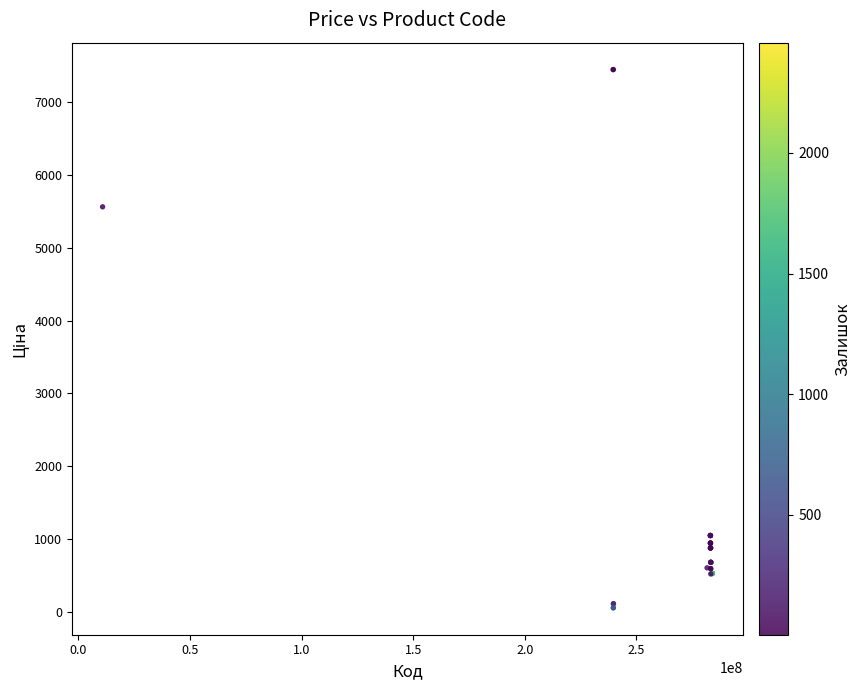

What Y value in the scatter plot is closest to 3750?

5560.3